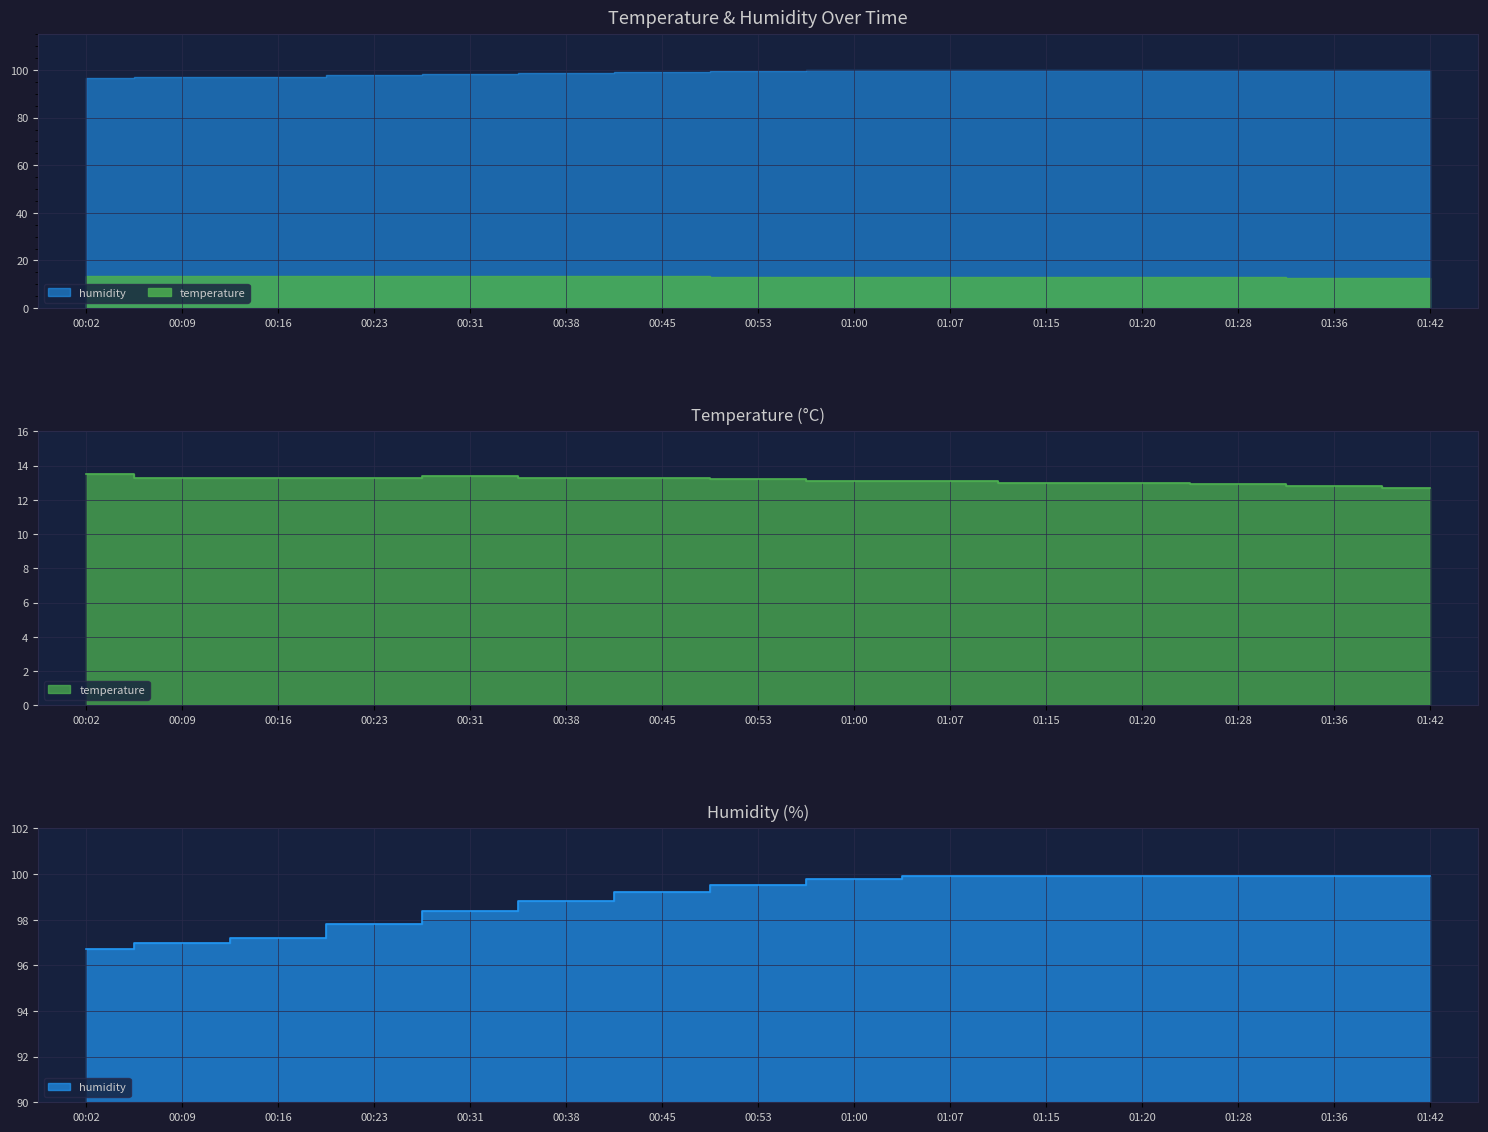

What is the difference between the highest and lowest values at 01:42?

87.2